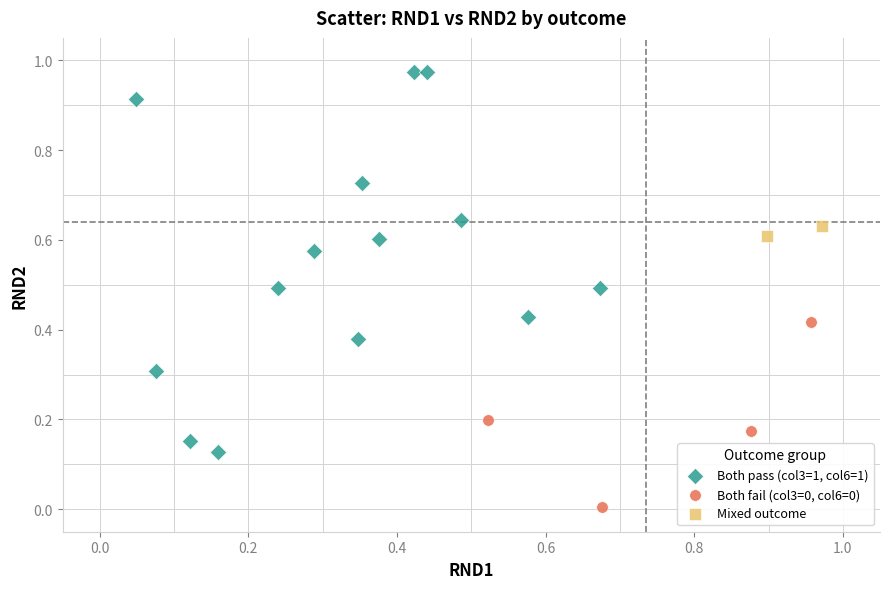

Which series contains the highest Y value?

Both pass (col3=1, col6=1)